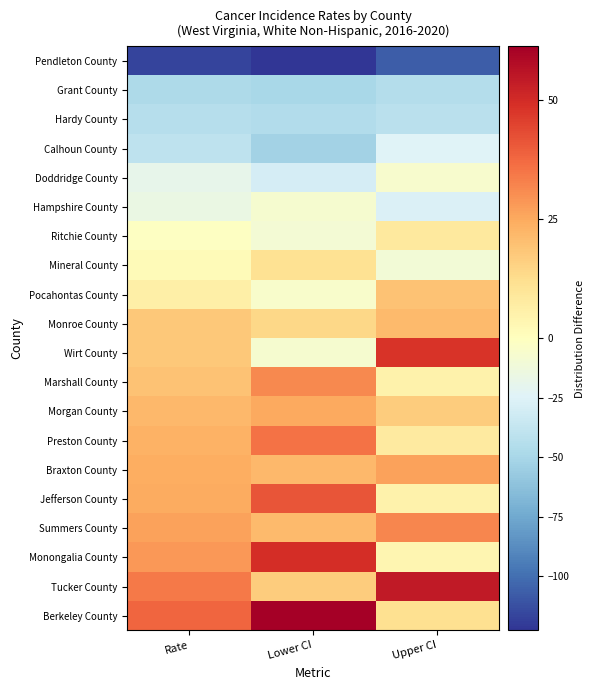

Reading left to right, what are all the values shown in this chart?

Pendleton County: Rate=-116.7	Lower CI=-122.9	Upper CI=-107.2
Grant County: Rate=-47.4	Lower CI=-49.8	Upper CI=-44.7
Hardy County: Rate=-43.9	Lower CI=-45.9	Upper CI=-41.9
Calhoun County: Rate=-39.6	Lower CI=-52.1	Upper CI=-24.2
Doddridge County: Rate=-18.8	Lower CI=-29.2	Upper CI=-6.2
Hampshire County: Rate=-15.5	Lower CI=-6.9	Upper CI=-26.1
Ritchie County: Rate=-1.3	Lower CI=-9.6	Upper CI=8.1
Mineral County: Rate=1.6	Lower CI=11.2	Upper CI=-10.2
Pocahontas County: Rate=5.9	Lower CI=-5.6	Upper CI=19.3
Monroe County: Rate=17.8	Lower CI=14.1	Upper CI=21.2
Wirt County: Rate=17.9	Lower CI=-7.2	Upper CI=48.1
Marshall County: Rate=19.4	Lower CI=31.1	Upper CI=5.1
Morgan County: Rate=21.6	Lower CI=24.9	Upper CI=17.0
Preston County: Rate=23.2	Lower CI=35.8	Upper CI=8.0
Braxton County: Rate=24.4	Lower CI=21.8	Upper CI=26.5
Jefferson County: Rate=24.8	Lower CI=41.4	Upper CI=5.0
Summers County: Rate=26.4	Lower CI=21.2	Upper CI=31.8
Monongalia County: Rate=28.3	Lower CI=49.4	Upper CI=3.6
Tucker County: Rate=34.1	Lower CI=17.1	Upper CI=54.4
Berkeley County: Rate=38.3	Lower CI=61.2	Upper CI=11.8